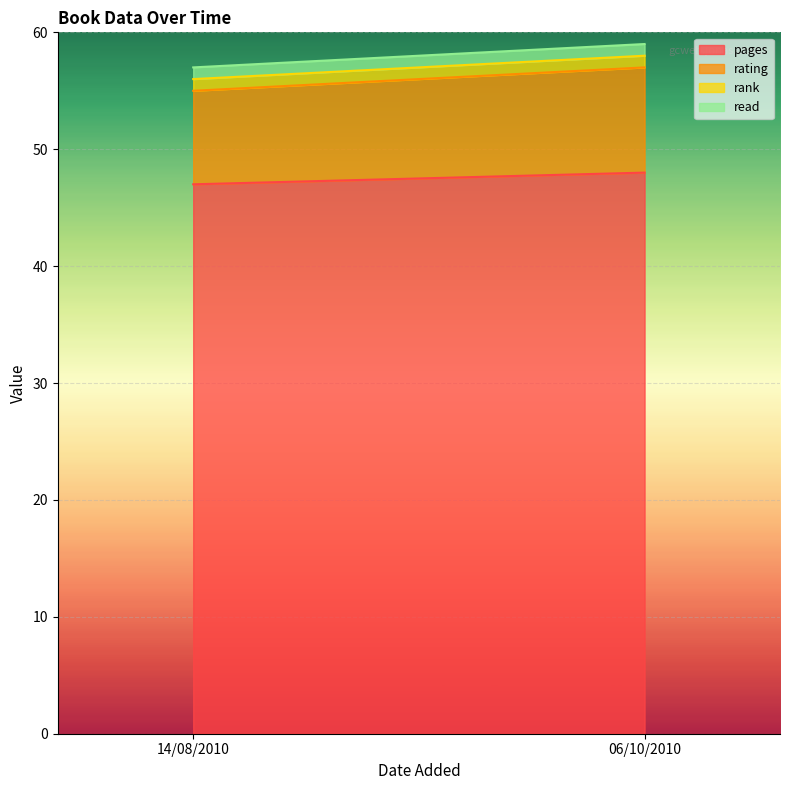

Between 06/10/2010 and 14/08/2010, which series saw the biggest shift?

pages